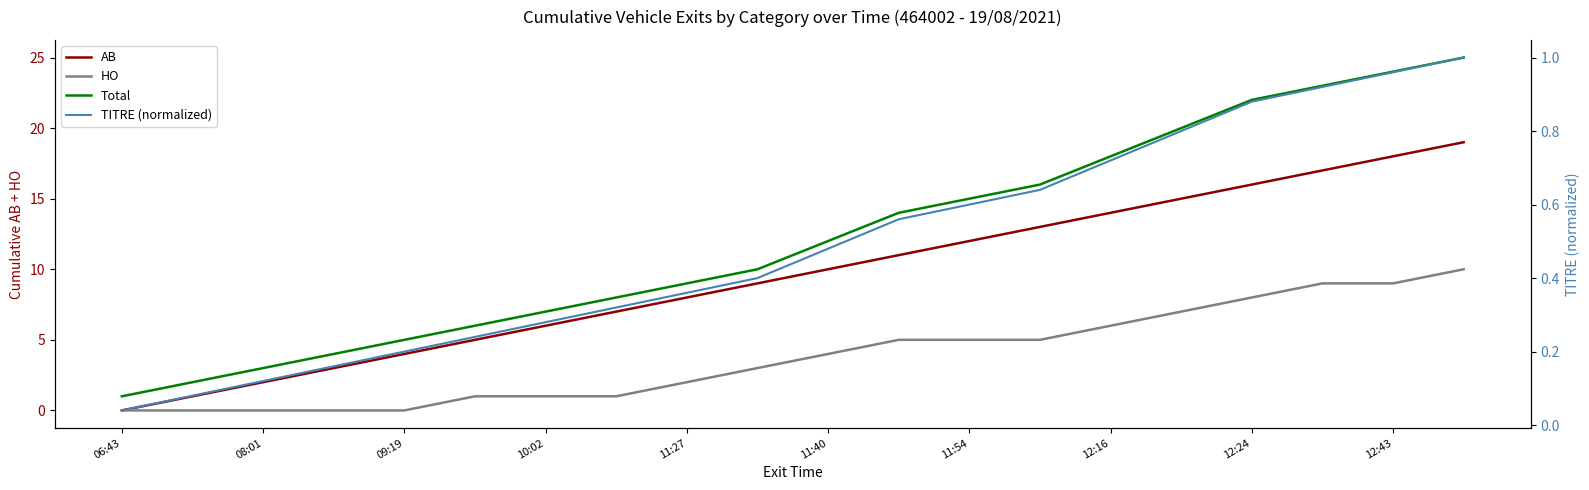

Does the chart display data point markers on the line(s)?

No